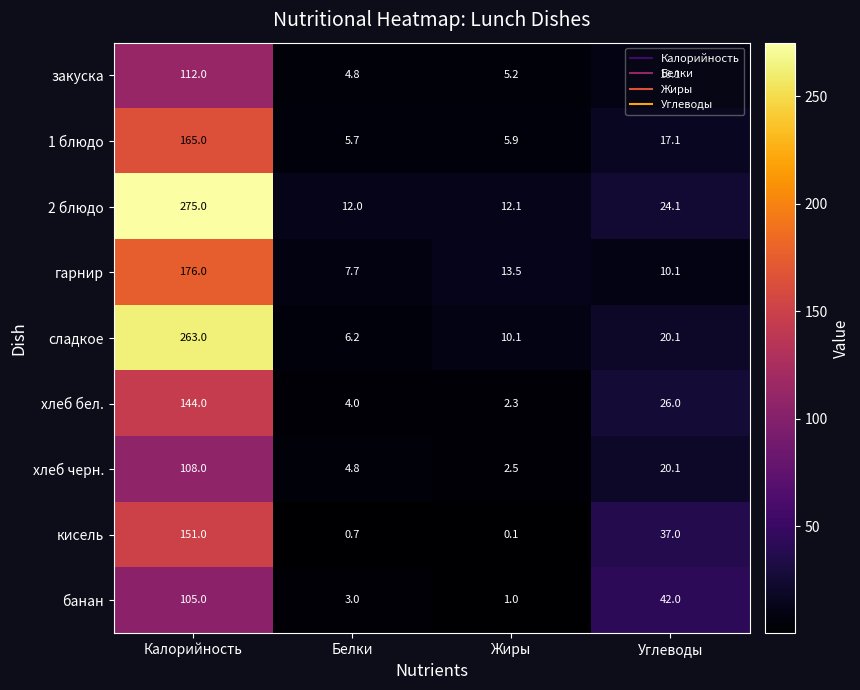

What is the difference between the highest and lowest values at Жиры?

13.4